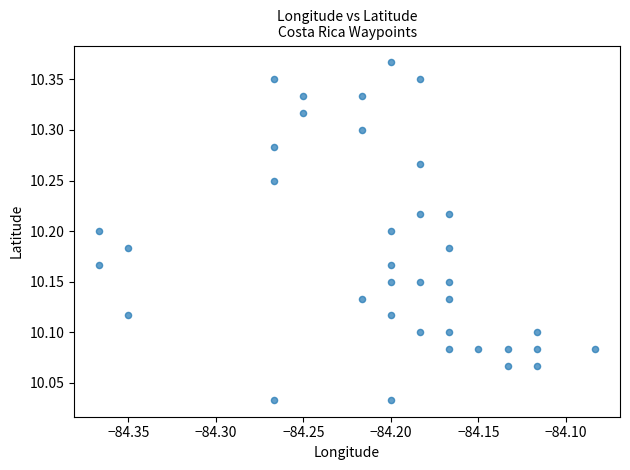

What is the range of X values (max minus min)?

0.3